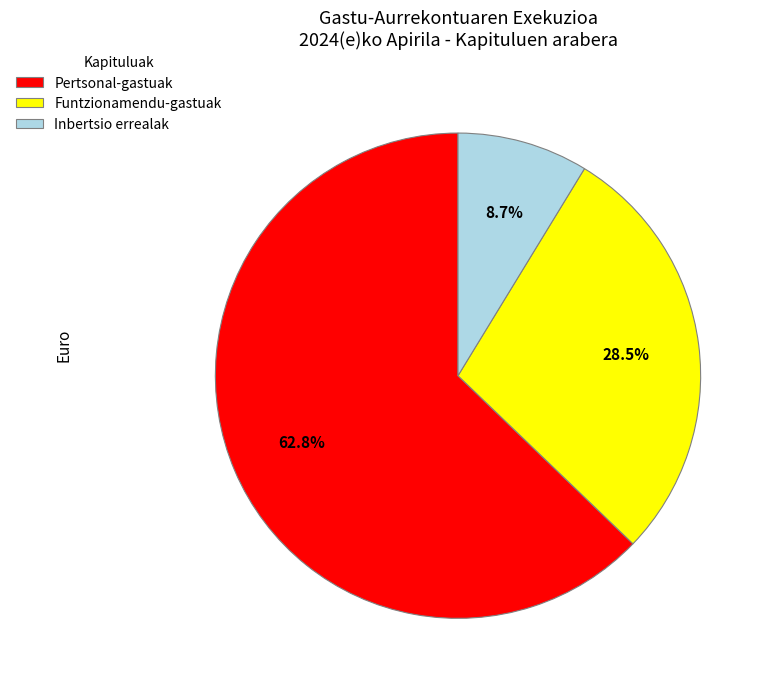

The Inbertsio errealak slice represents 18% of the pie. True or false?

False